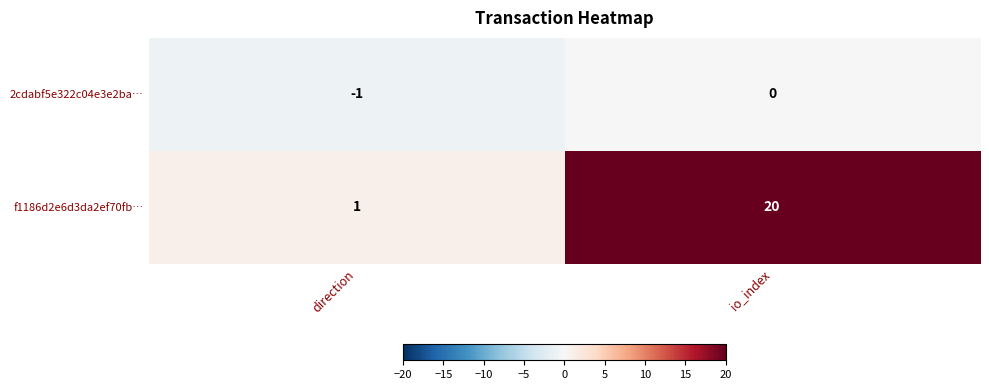

Where is f1186d2e6d3da2ef70fb… nearest to the value 10?

direction